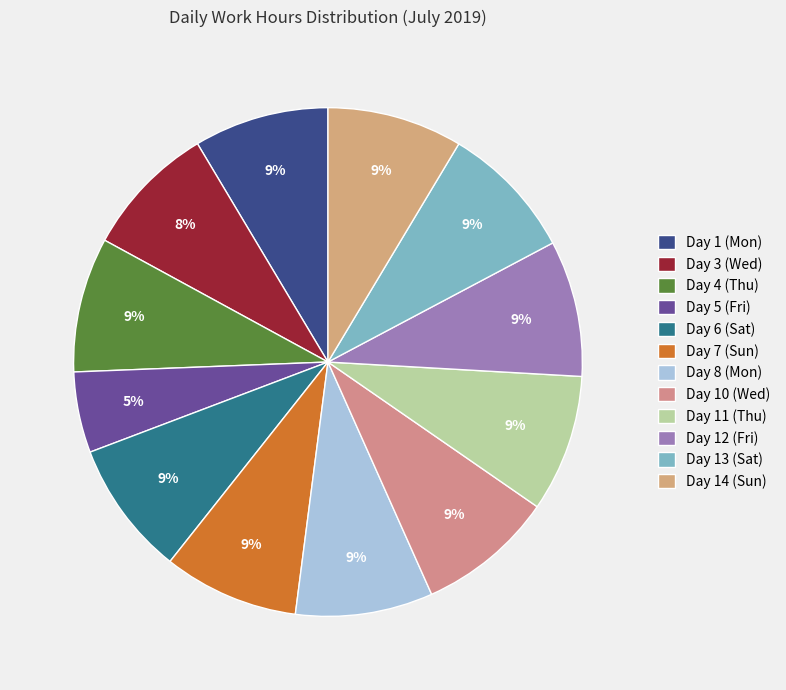

Is the sum of Day 5 (Fri) and Day 1 (Mon) greater than half?

No